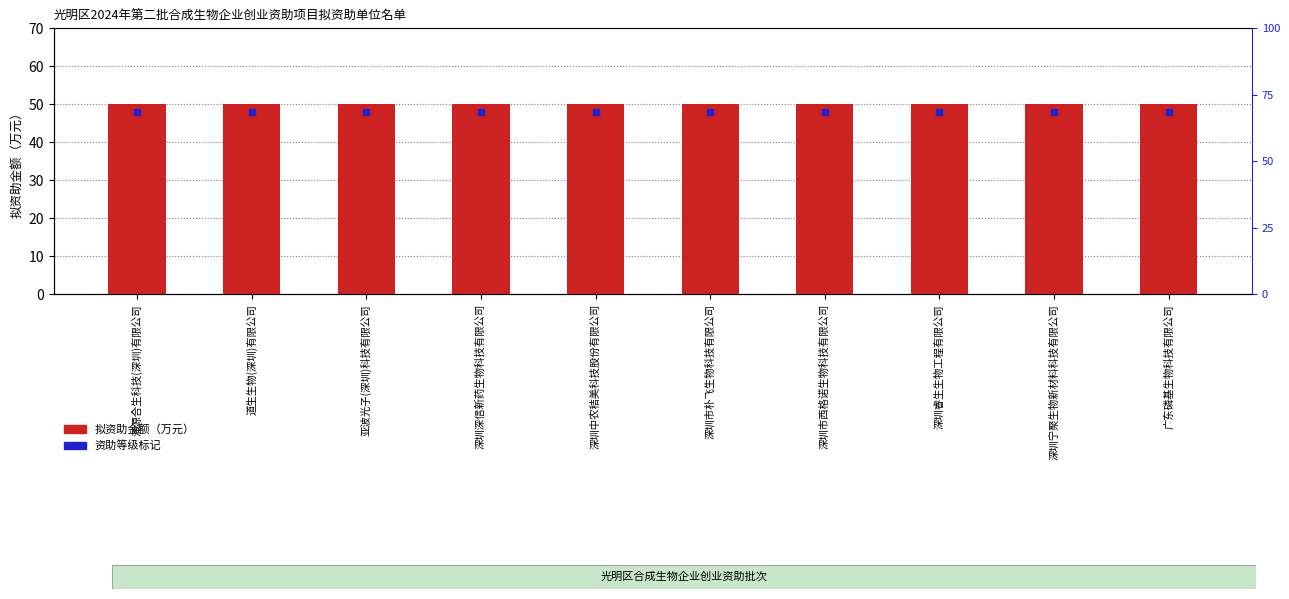

Which series contains the highest Y value?

拟资助金额（万元）